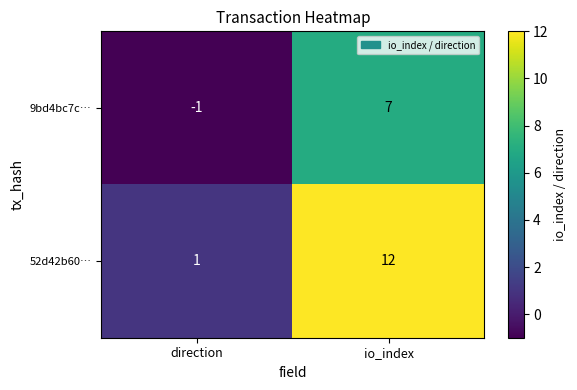

Which category has the lowest value in the 52d42b60… series?

direction